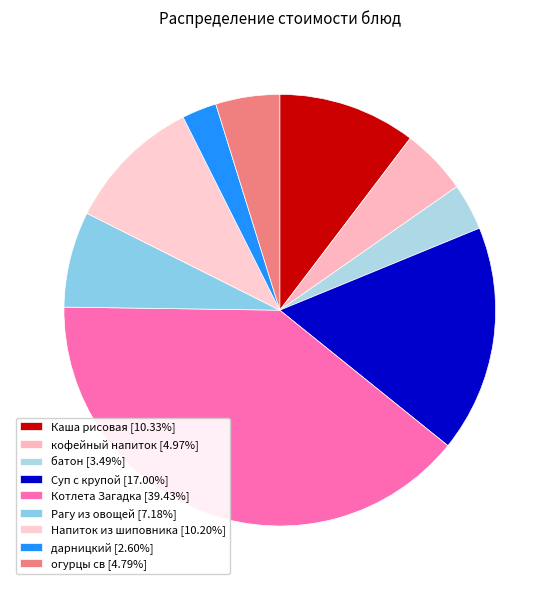

How many segments does this pie chart have?

9